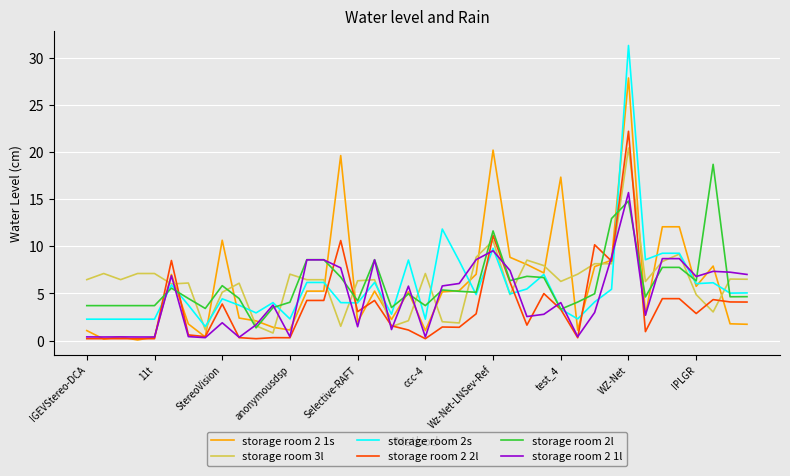

Which series has the largest range (max minus min)?

storage room 2s